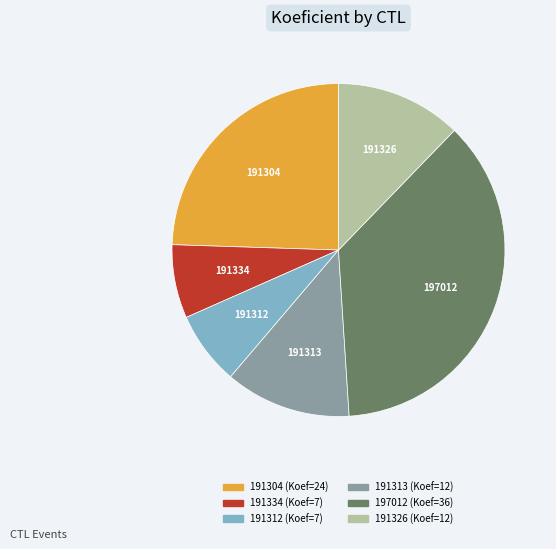

Which has a higher value, 191313 or 191304?

191304